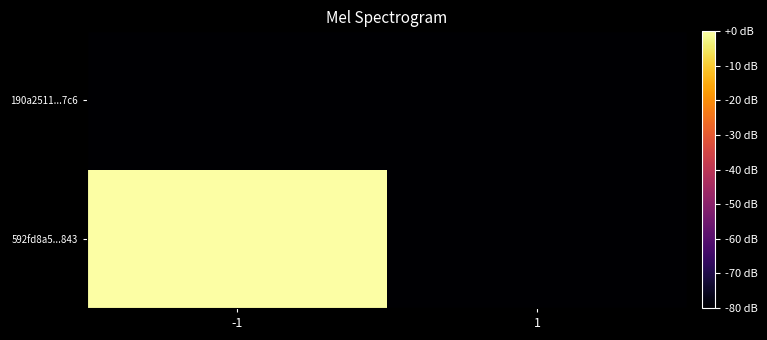

Reading left to right, transcribe all the data shown in this chart.

592fd8a5...843: -1=0	1=-80
190a2511...7c6: -1=-80	1=-80